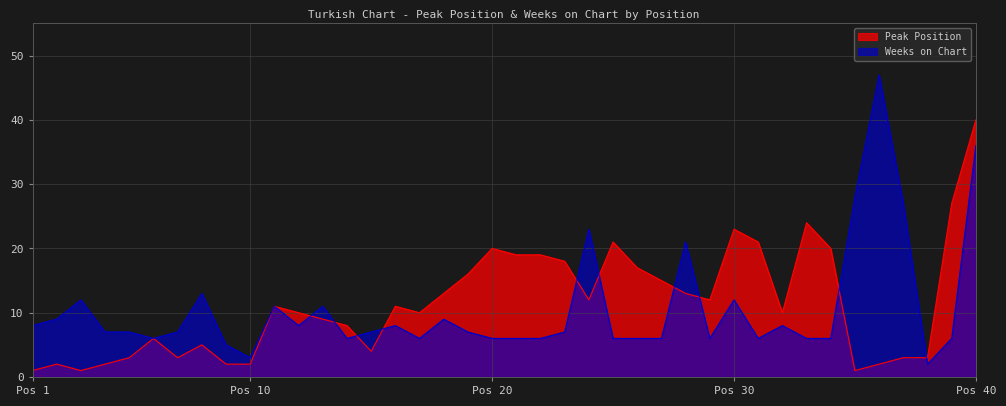

How many values in the Weeks on Chart series are below 7?

17